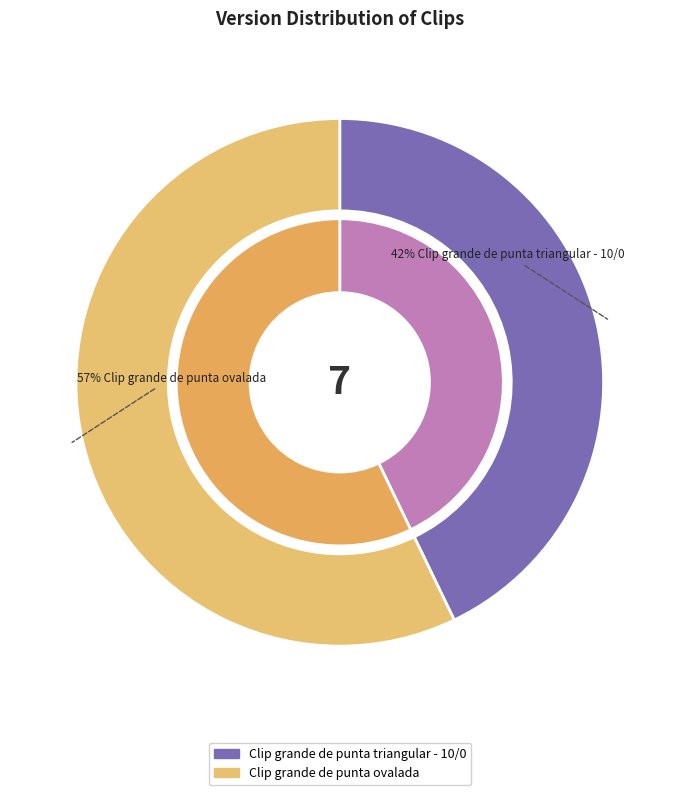

To the nearest percent, what is the difference between the Clip grande de punta triangular - 10/0 and Clip grande de punta ovalada slice percentages?

14%